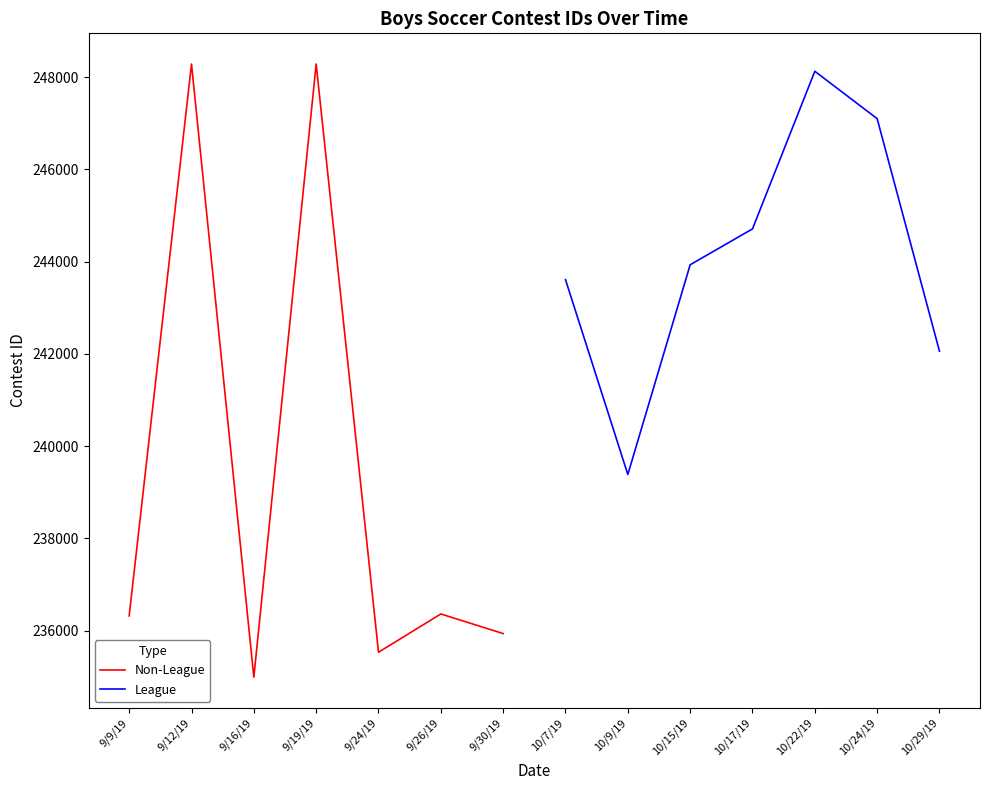

Read the League value at 10/15/19, to the nearest 100.

243900